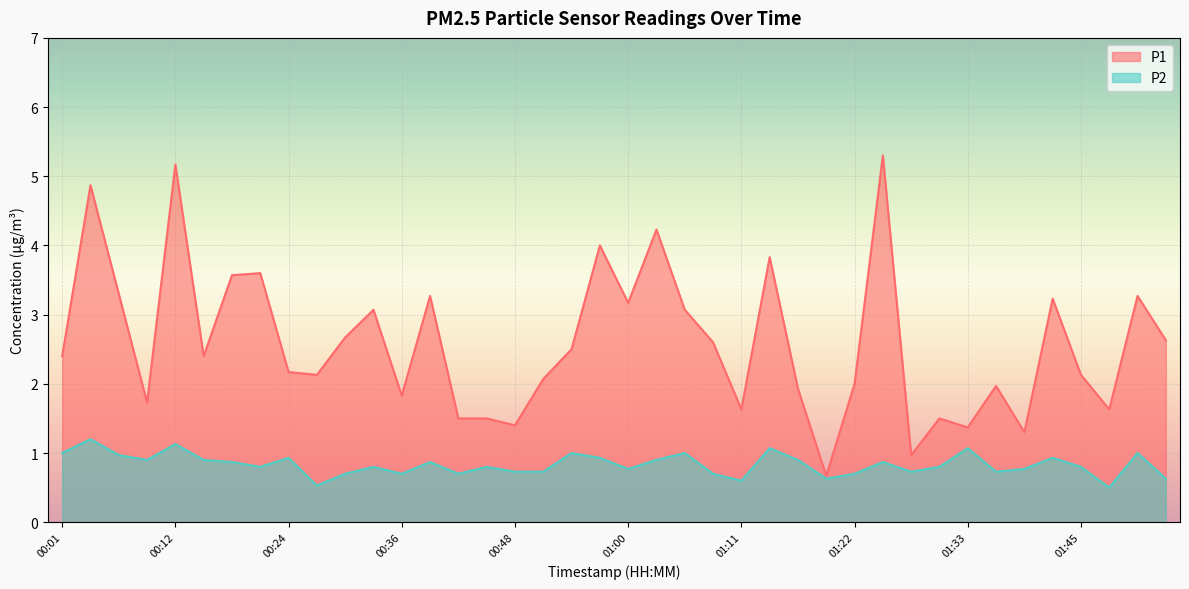

The P1 series shows 1.4 at 01:33. True or false?

True